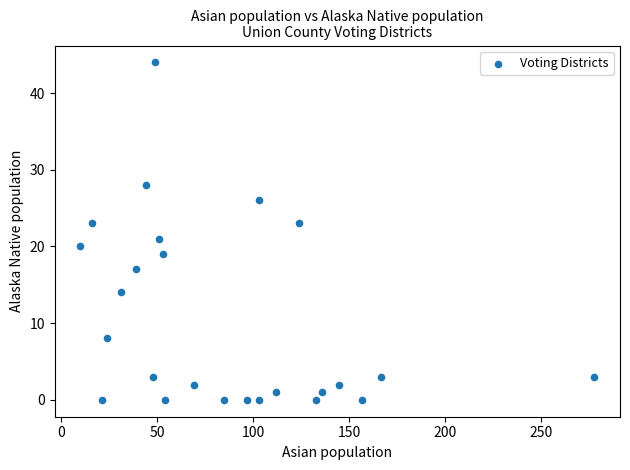

What is the range of Y values (max minus min)?

44